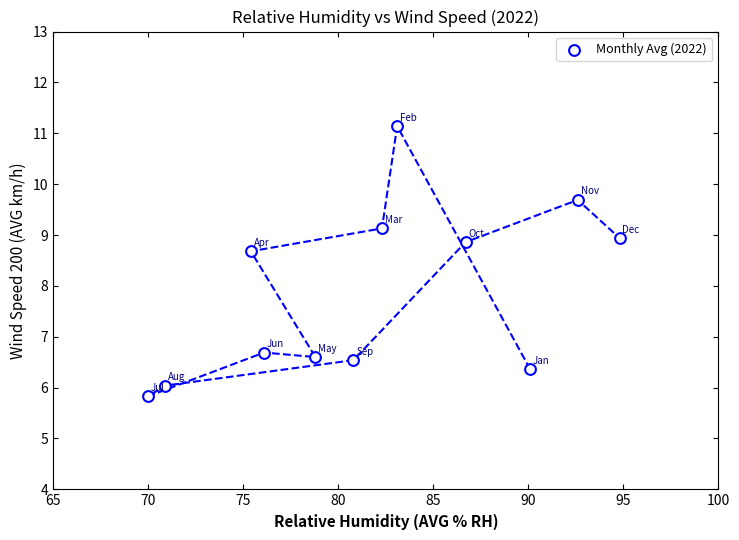

What is the range of X values (max minus min)?

24.8